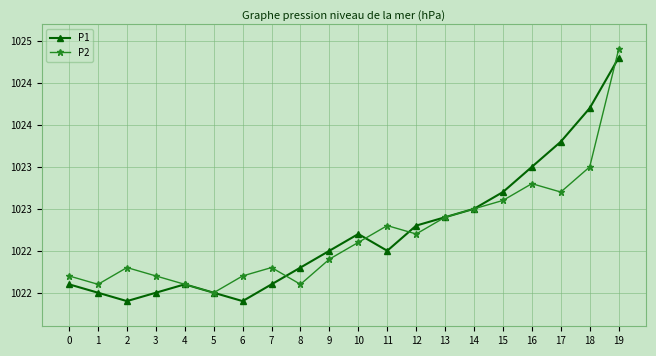

What is the maximum value shown in the chart?

1024.9